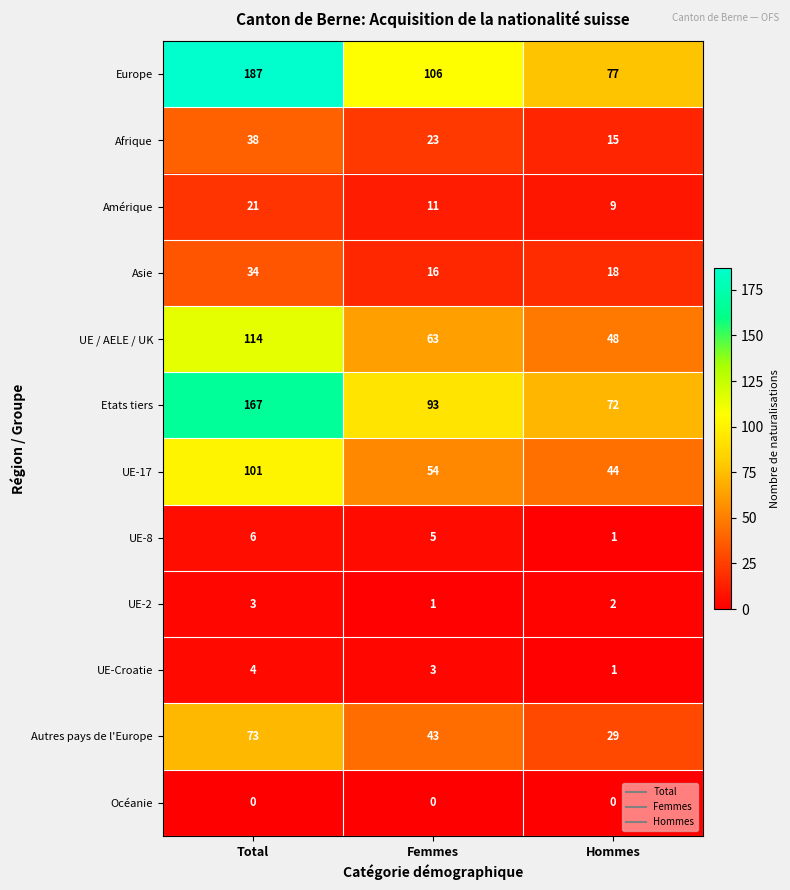

At how many categories does at least one series exceed 139?

1